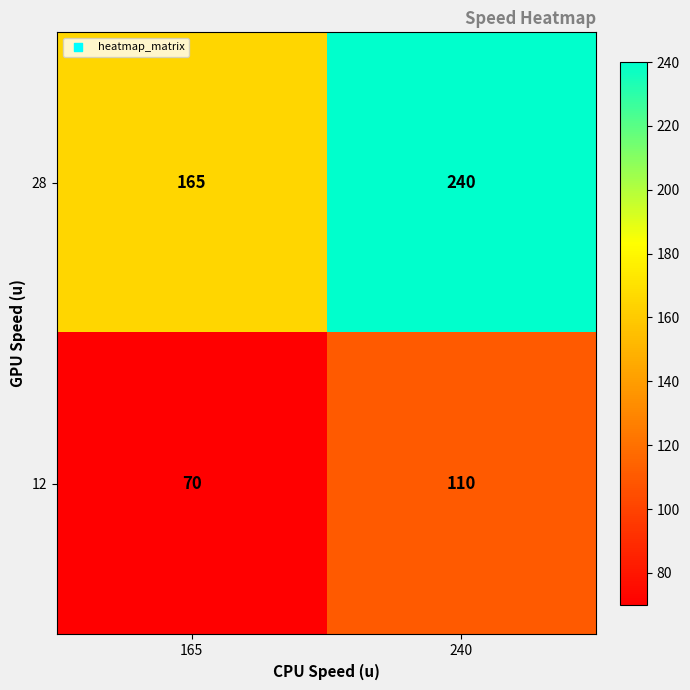

The 28 series shows 116 at 240. True or false?

False